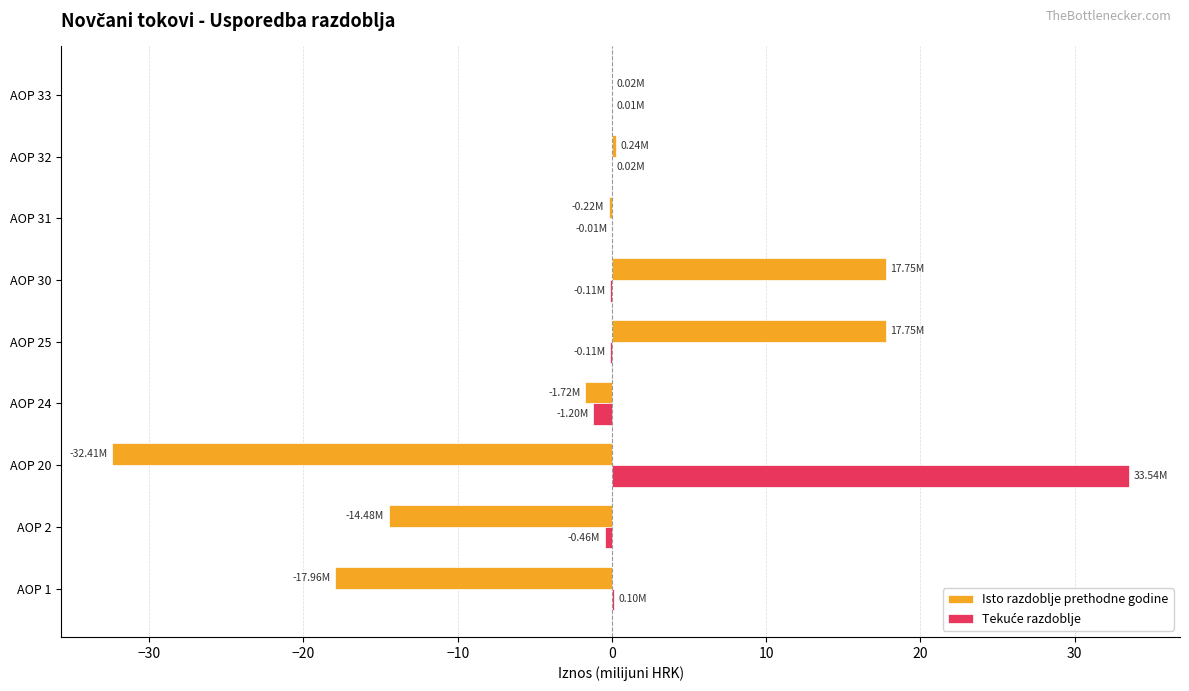

Between AOP 2 and AOP 31, which series saw the biggest shift?

Isto razdoblje prethodne godine